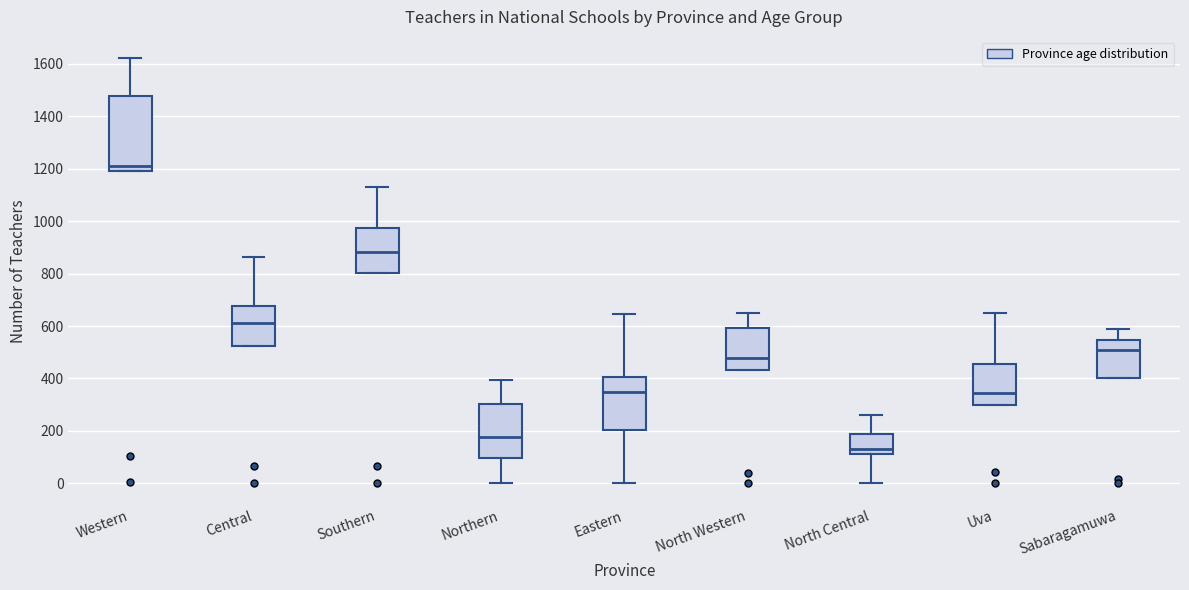

Which box has the lowest median line?

North Central